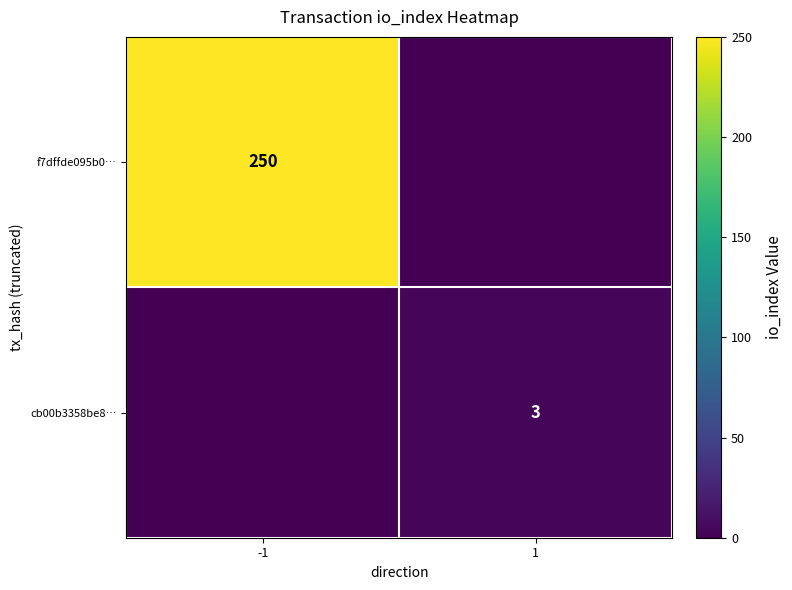

The f7dffde095b0… series shows 337 at -1. True or false?

False